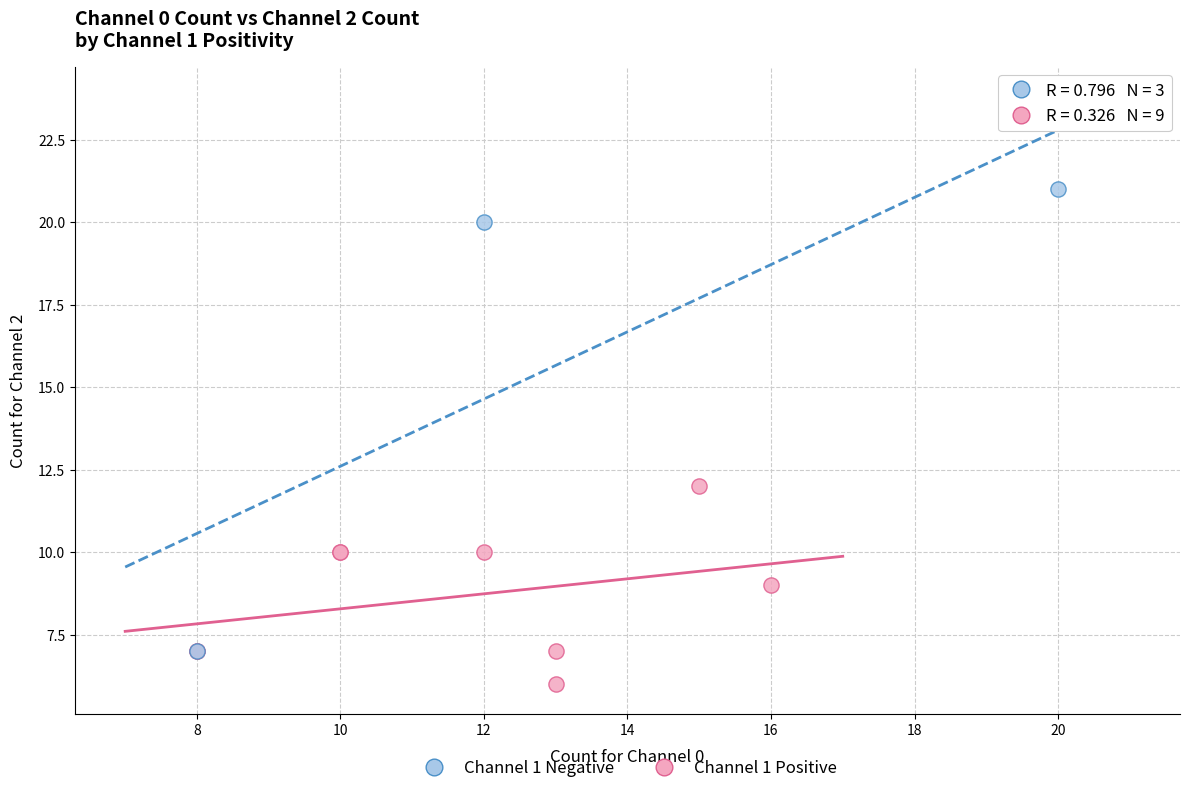

What are all the series names shown in the legend?

Channel 1 Negative, Channel 1 Positive